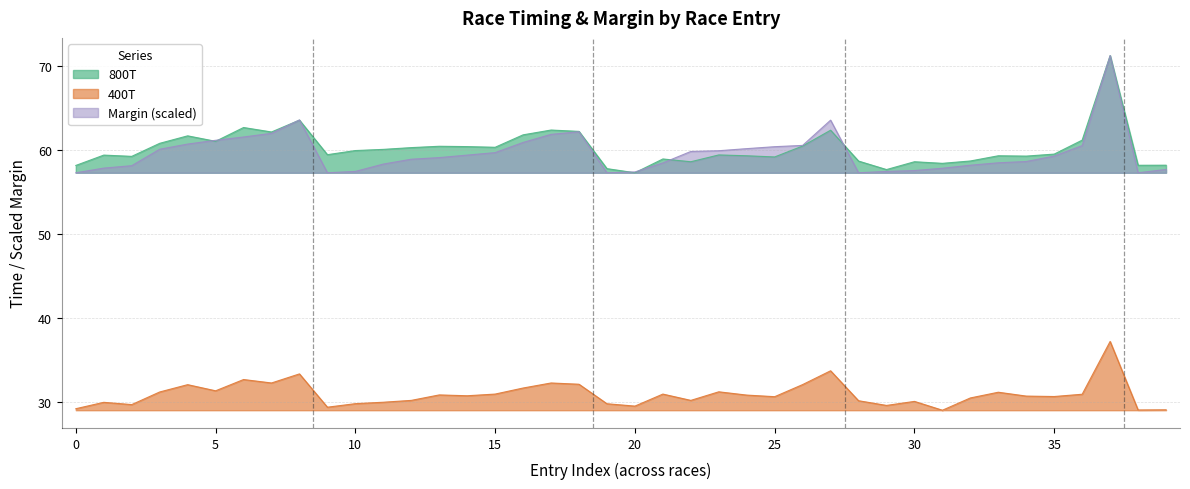

Which series changed the most between 9 and 38?

Margin